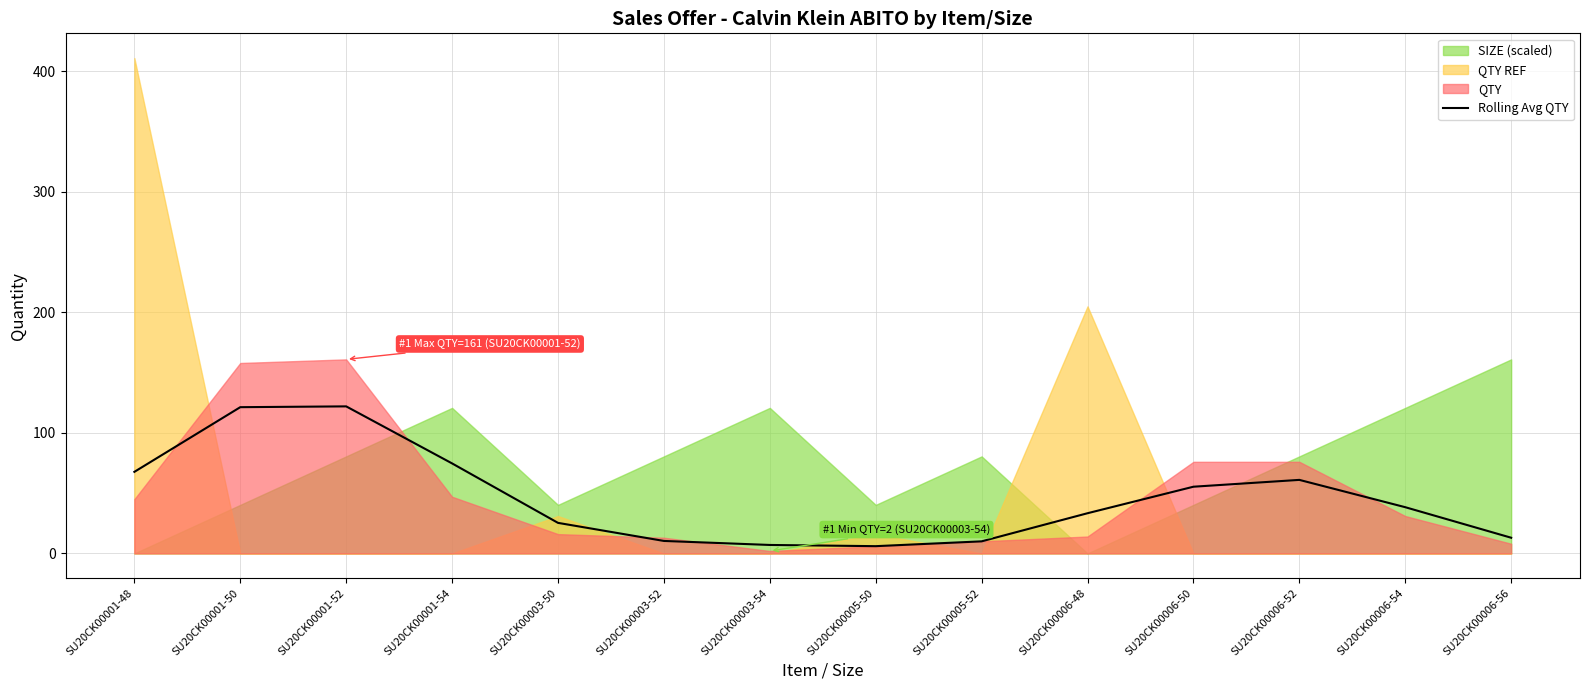

What is the difference between the values at SU20CK00006-52 and SU20CK00001-50?

60.3